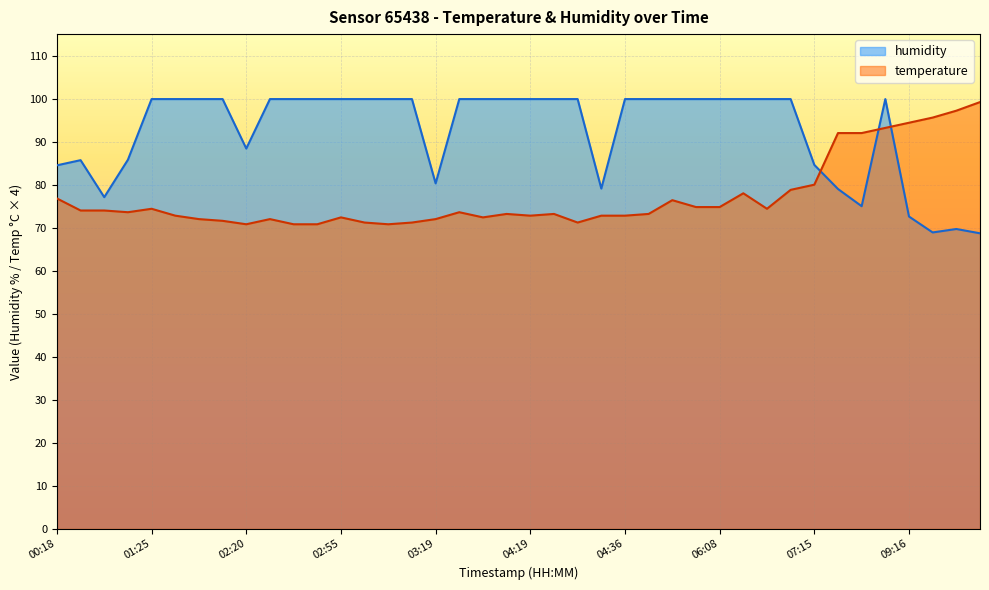

Which series ends up on top after the final intersection of humidity and temperature?

temperature